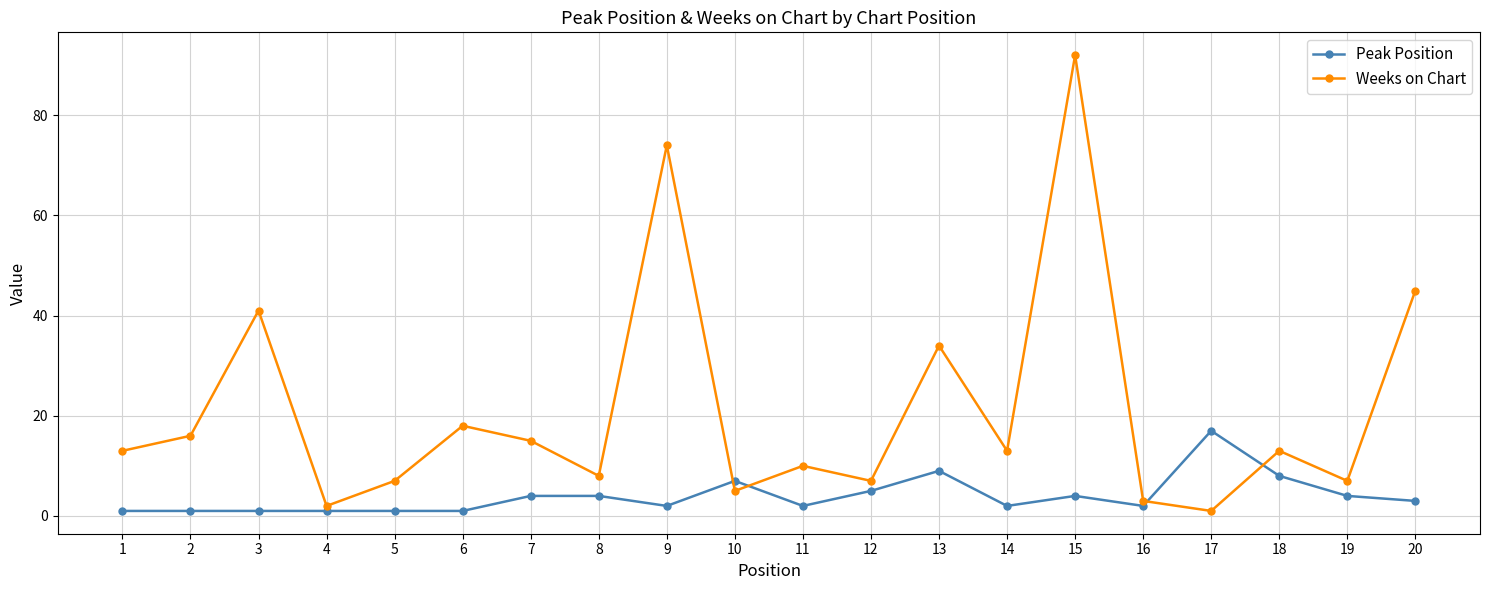

Is it true that Weeks on Chart equals 8 at 8?

True